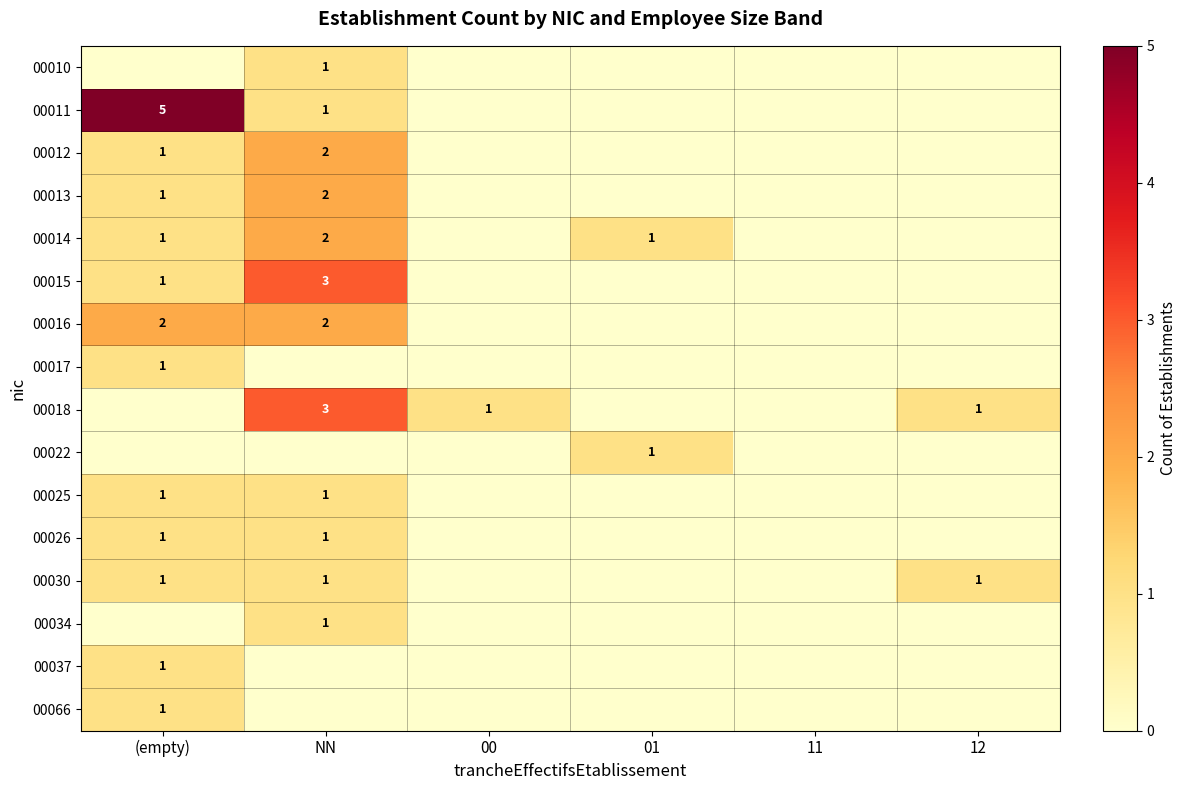

What value does the 00018 series have at 00?

1